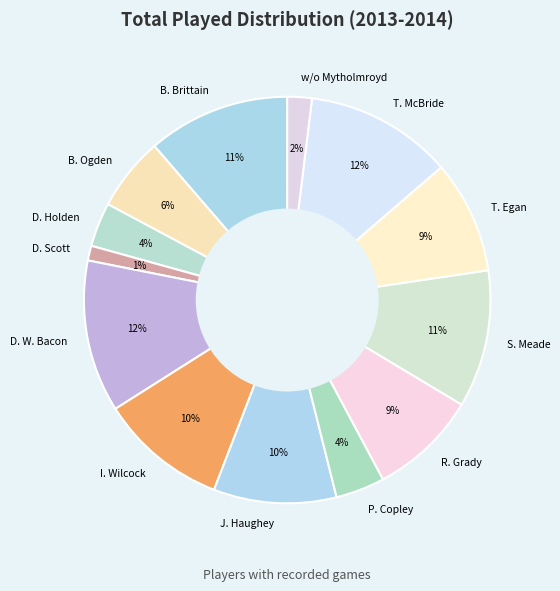

To the nearest percent, what percentage of the pie is D. W. Bacon?

12%